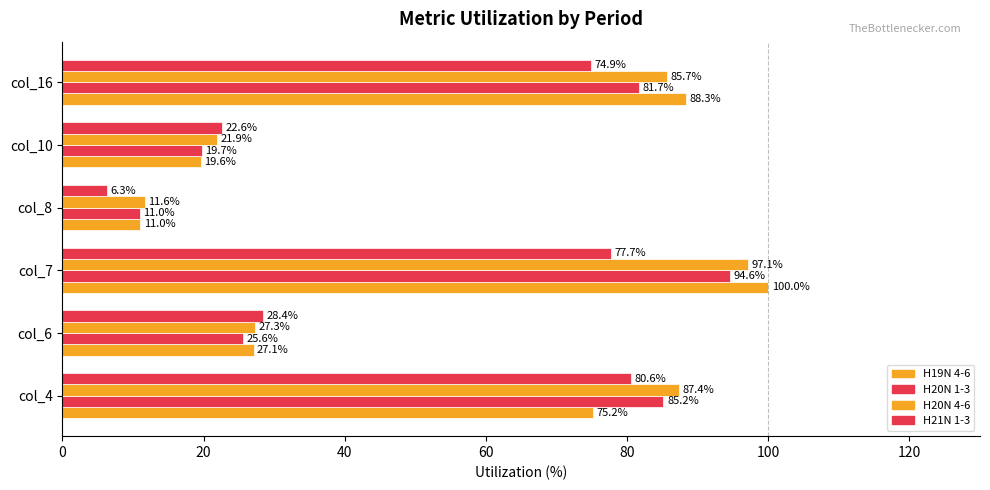

What is the lowest value of the H21N 1-3 series?

6.3